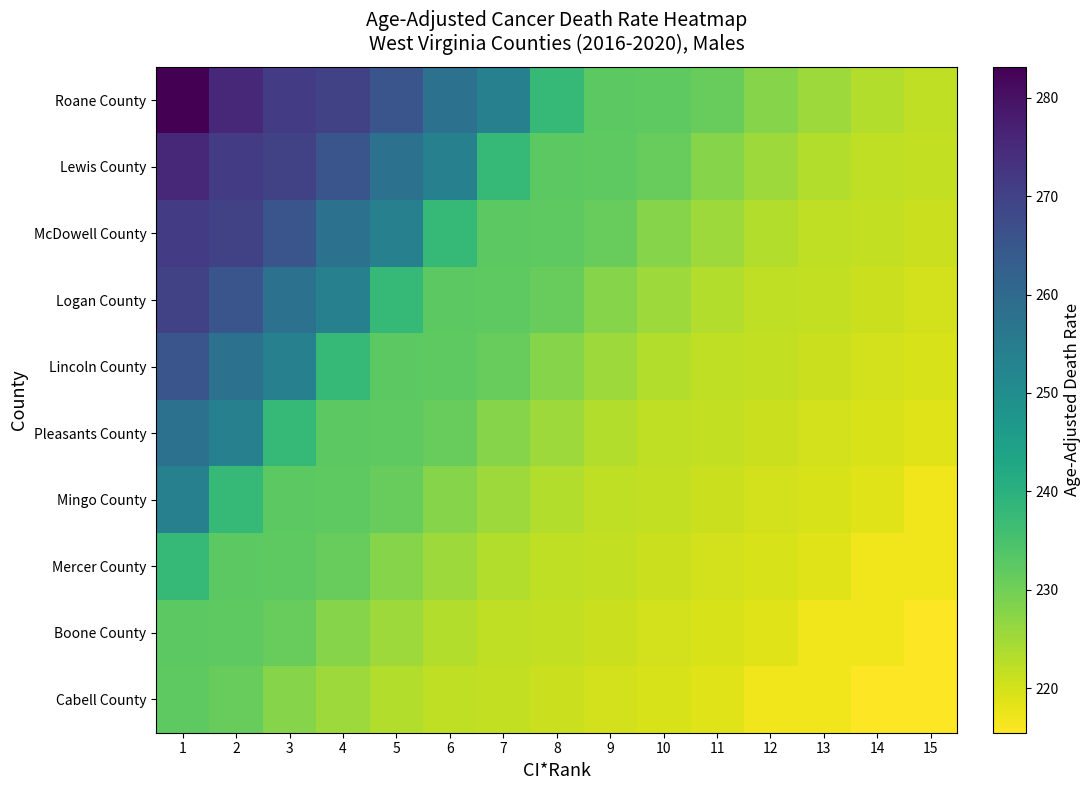

List the series in order of their peak value, highest first.

Roane County, Lewis County, McDowell County, Logan County, Lincoln County, Pleasants County, Mingo County, Mercer County, Boone County, Cabell County